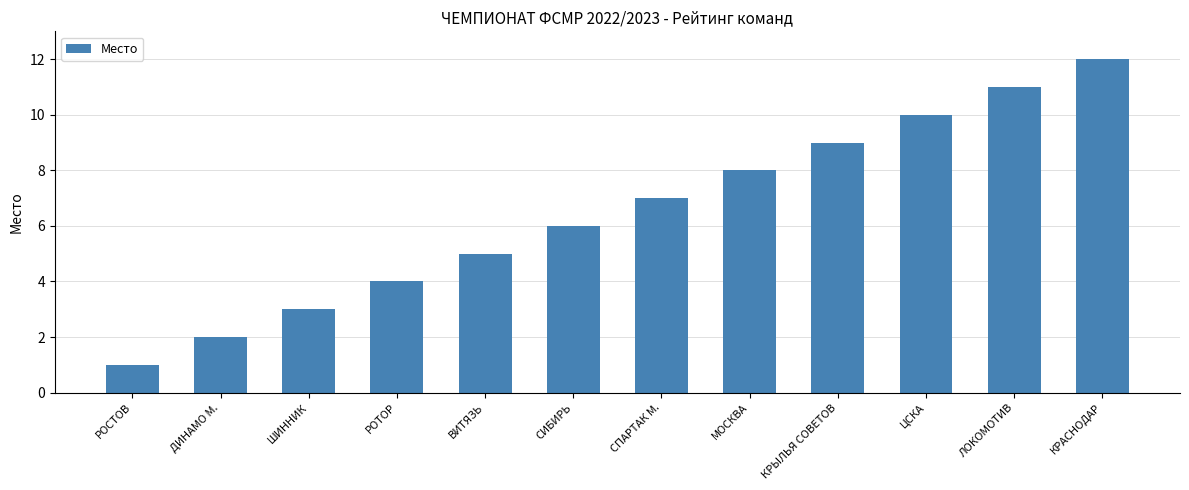

Reading right to left, list all the values displayed in this chart.

КРАСНОДАР=12	ЛОКОМОТИВ=11	ЦСКА=10	КРЫЛЬЯ СОВЕТОВ=9	МОСКВА=8	СПАРТАК М.=7	СИБИРЬ=6	ВИТЯЗЬ=5	РОТОР=4	ШИННИК=3	ДИНАМО М.=2	РОСТОВ=1